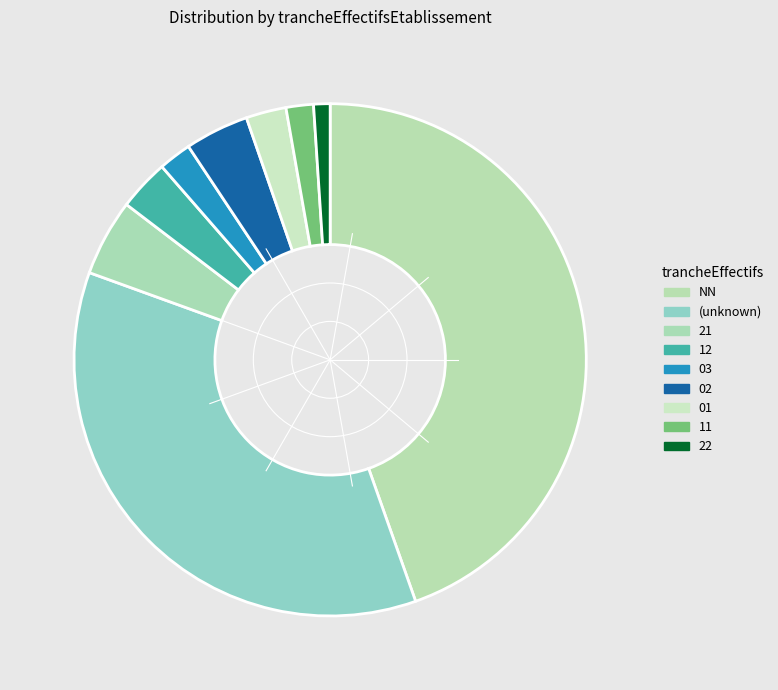

Does any single category account for the majority?

No